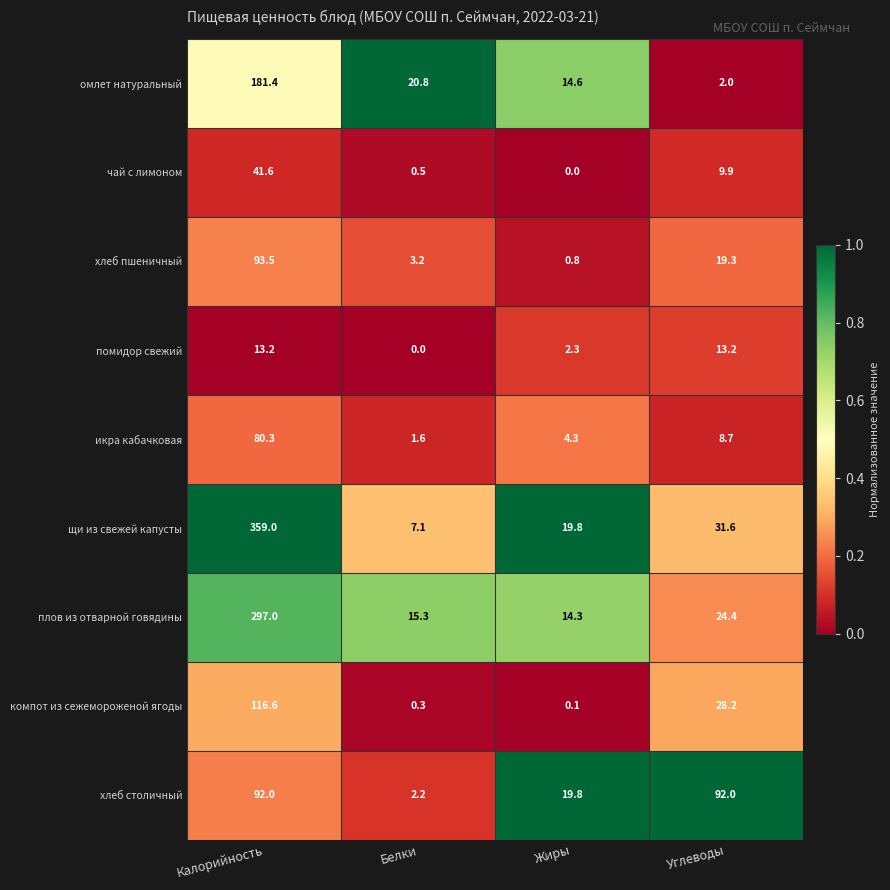

Where does the омлет натуральный series first go above 20?

Калорийность